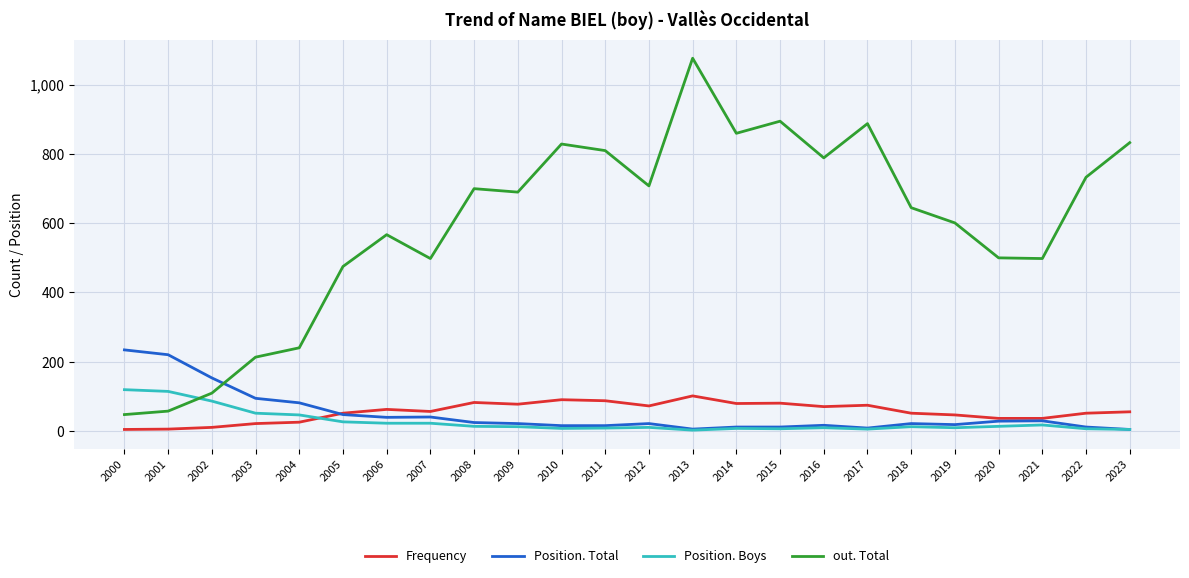

Which series has the largest total across all categories?

out. Total